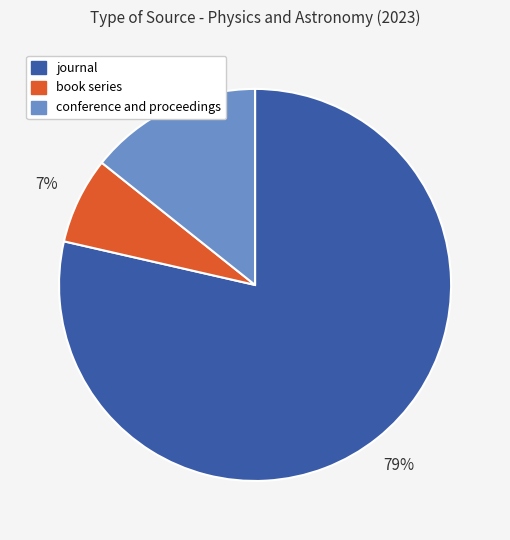

To the nearest percent, what is the combined percentage of conference and proceedings and journal?

93%